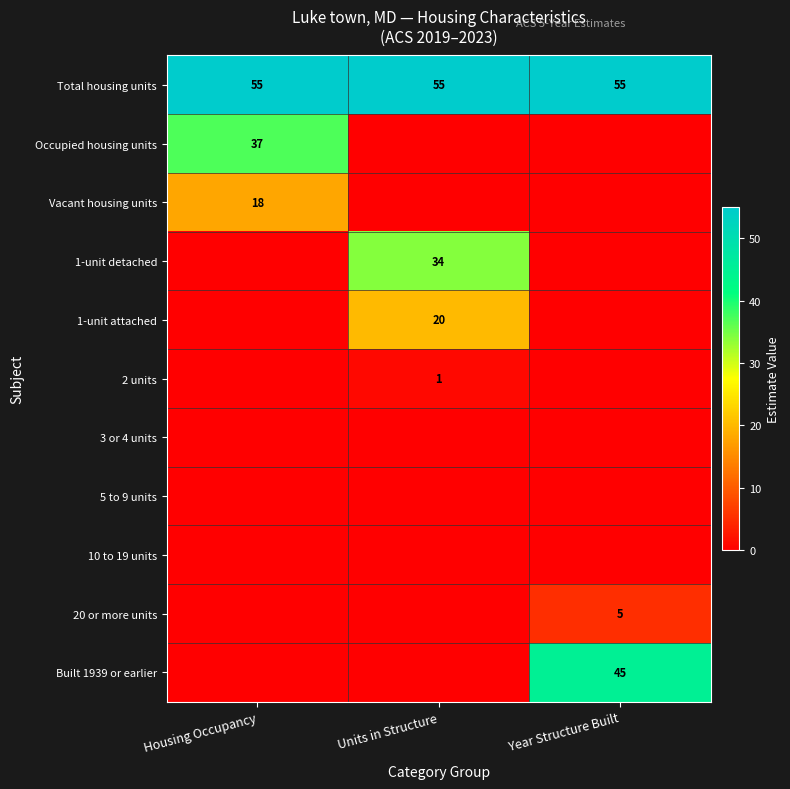

How many data points does each series have?

3